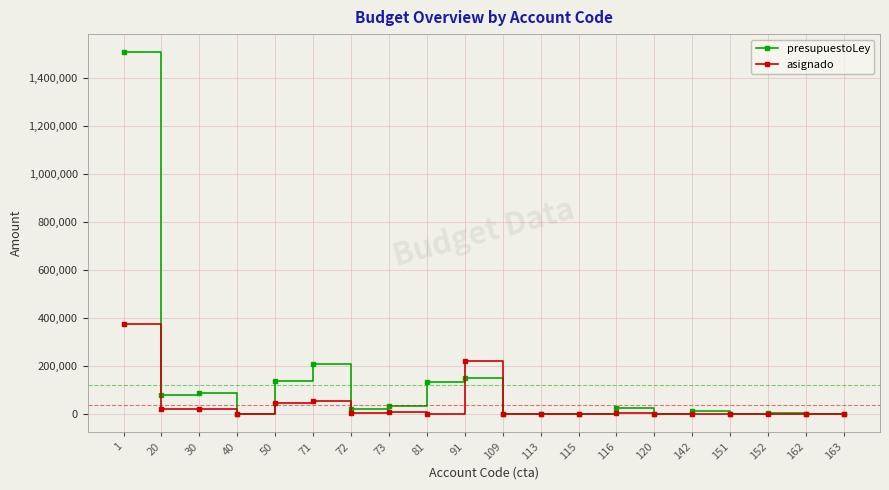

True or false: presupuestoLey has more than 0 interior local peaks.

True